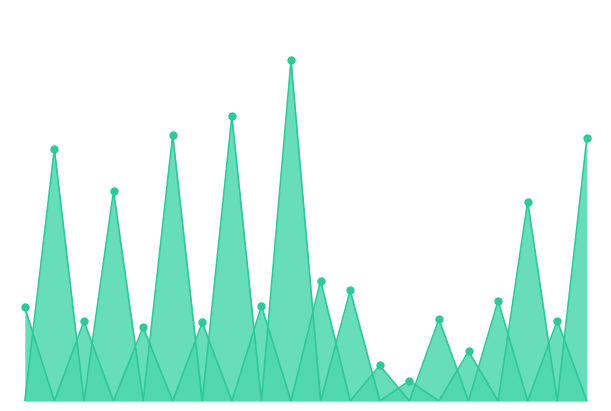

Which series reaches the maximum Y coordinate?

Absentee